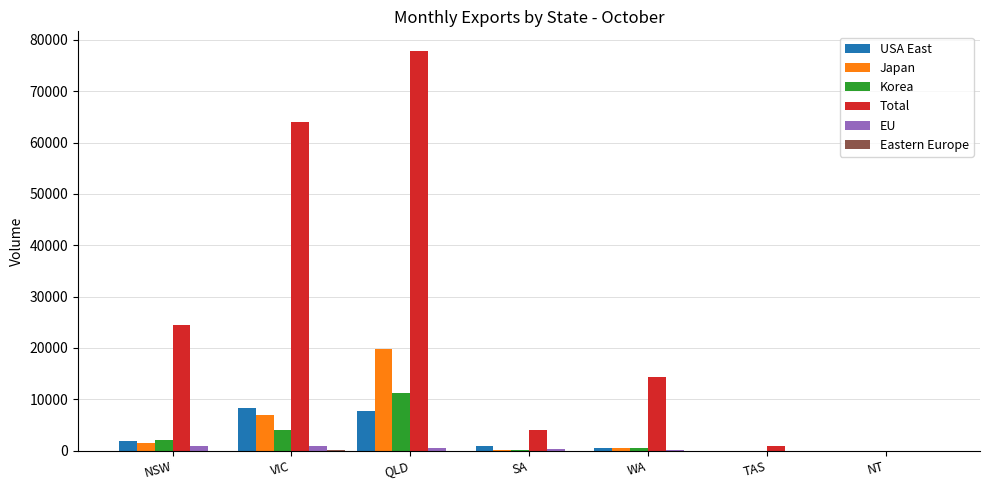

Where is Total nearest to the value 38890?

NSW